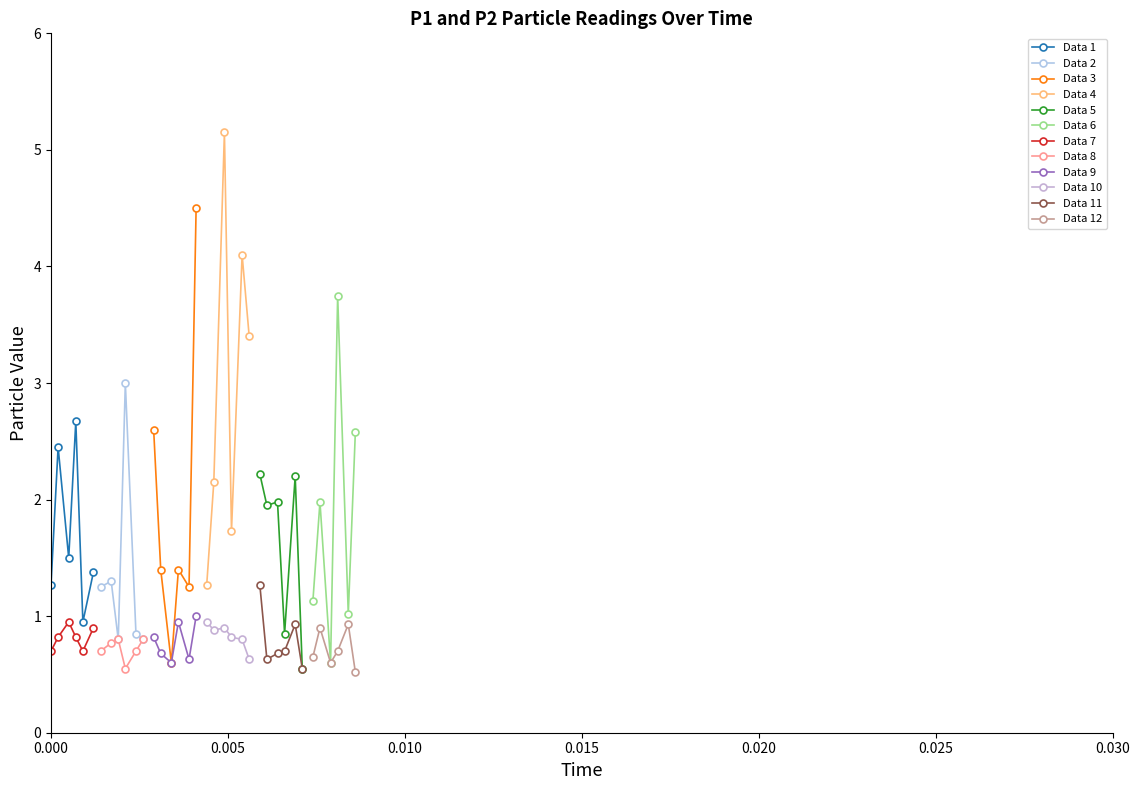

What is the minimum value for Data 7?

0.7